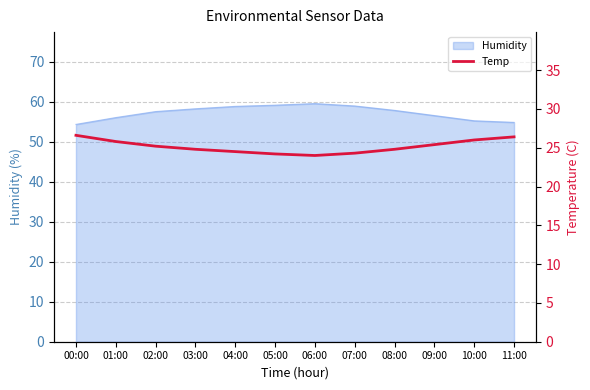

The chart shows a value of 38.1 at 08:00. True or false?

False